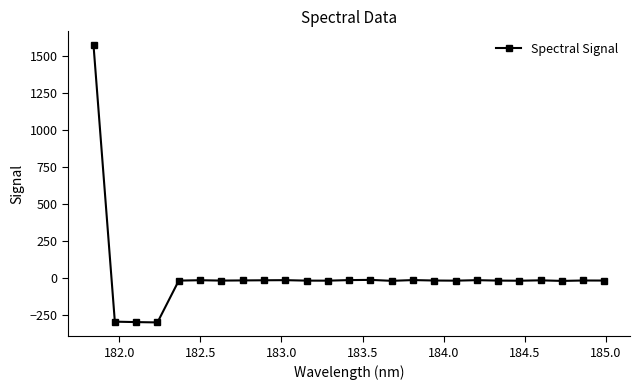

How many data points are less than -18?

15